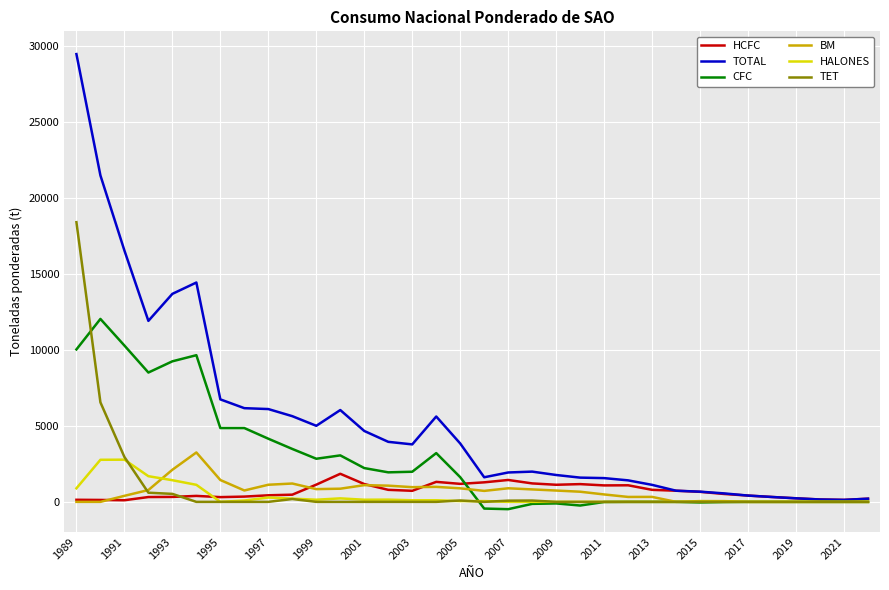

Which series has the widest spread of values?

TOTAL